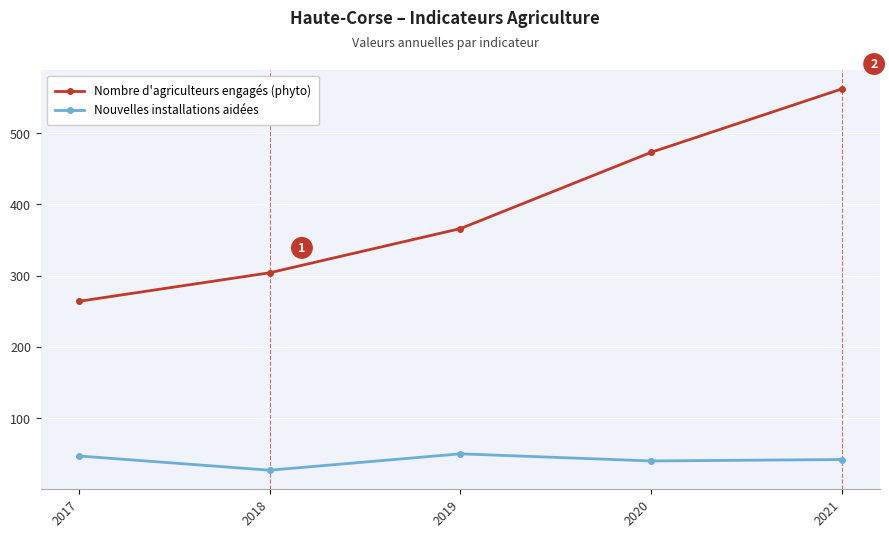

How many data points does each series have?

5